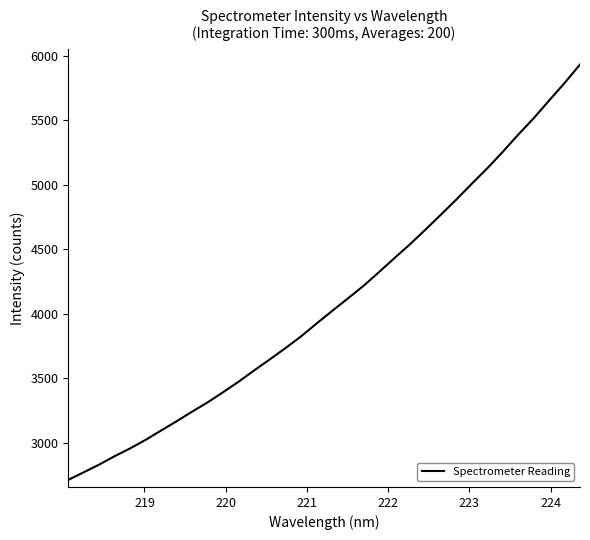

What is the difference between the second highest and second lowest values?

3015.2